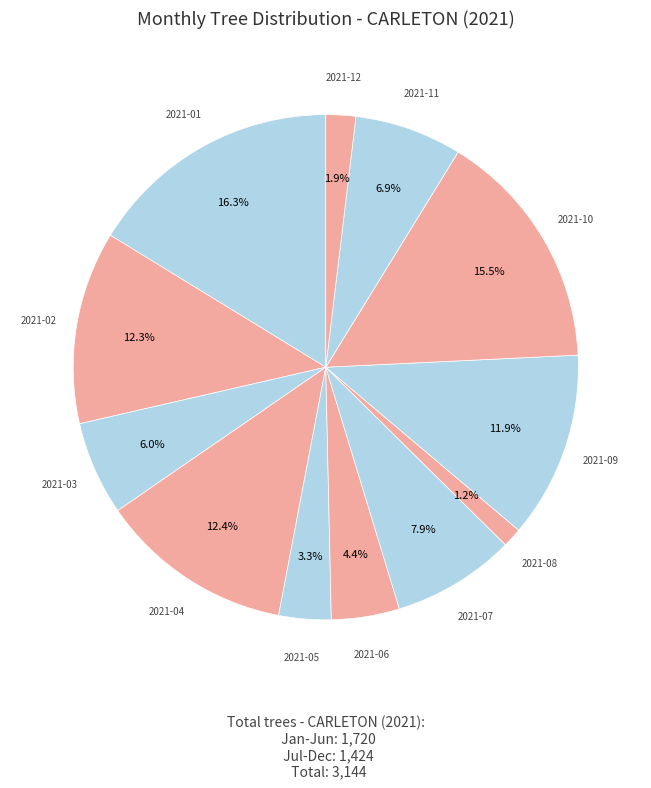

How many segments does this pie chart have?

12